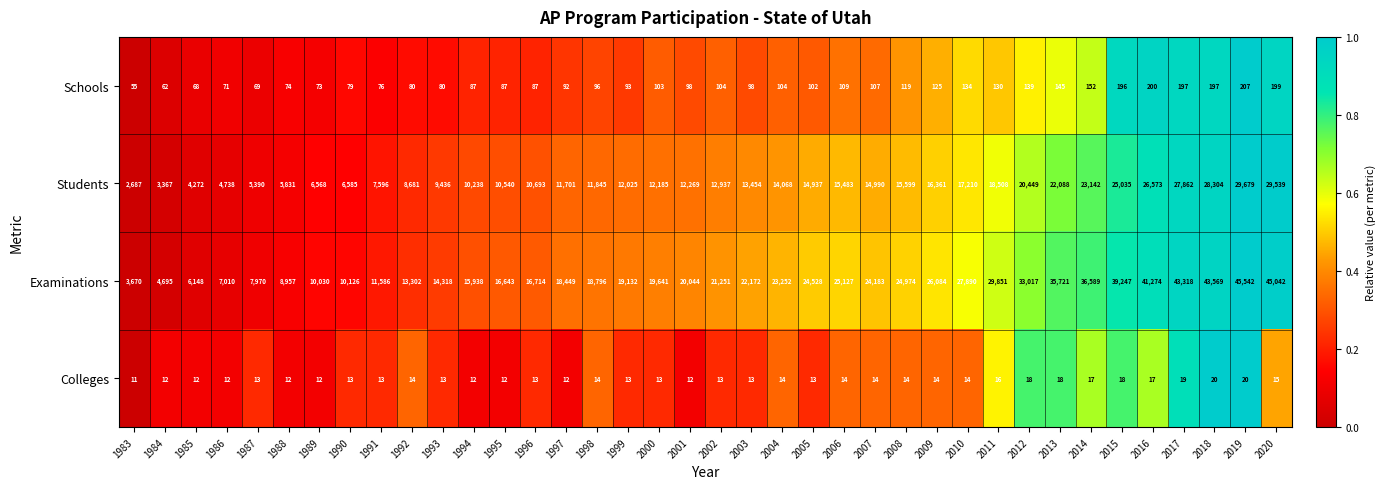

At which label does Examinations reach its minimum?

1983